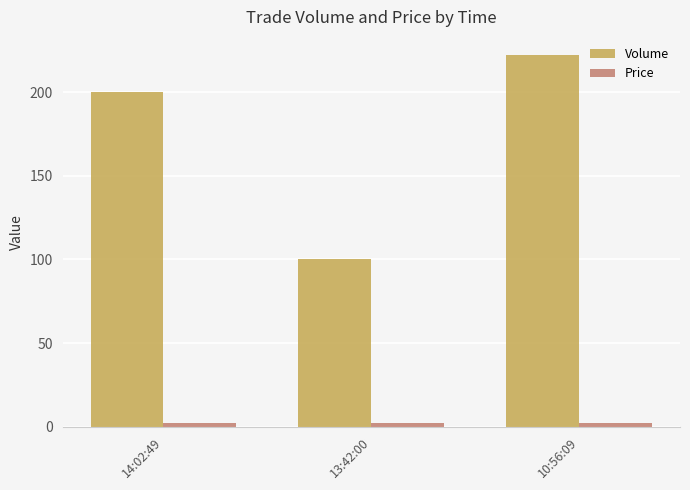

At which label is Volume closest to 161?

14:02:49